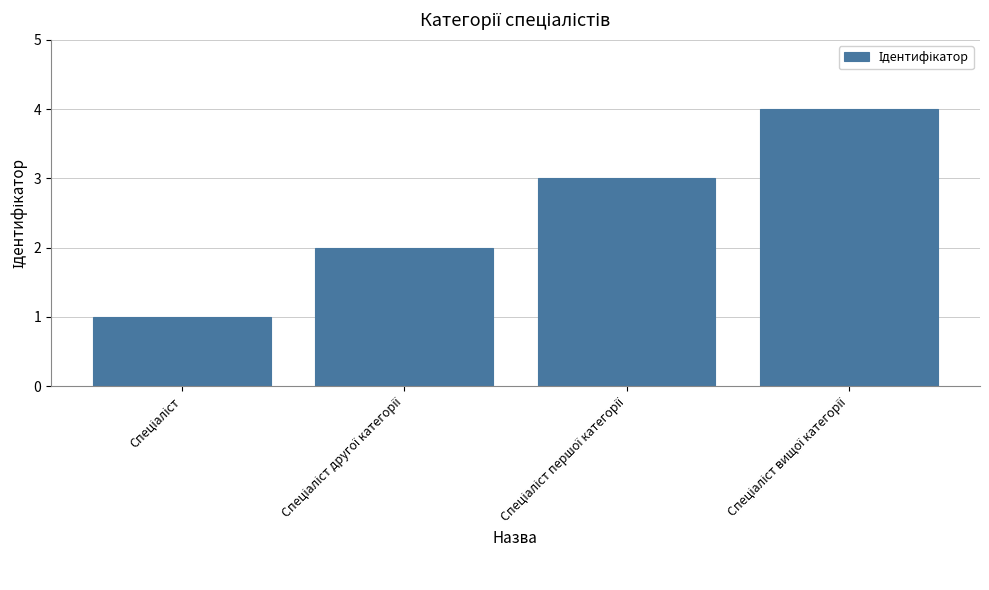

What is the sum of all values?

10